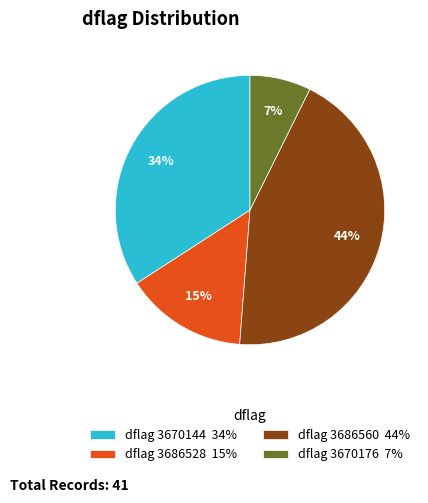

Rank the categories by value from lowest to highest.

dflag 3670176 7%, dflag 3686528 15%, dflag 3670144 34%, dflag 3686560 44%